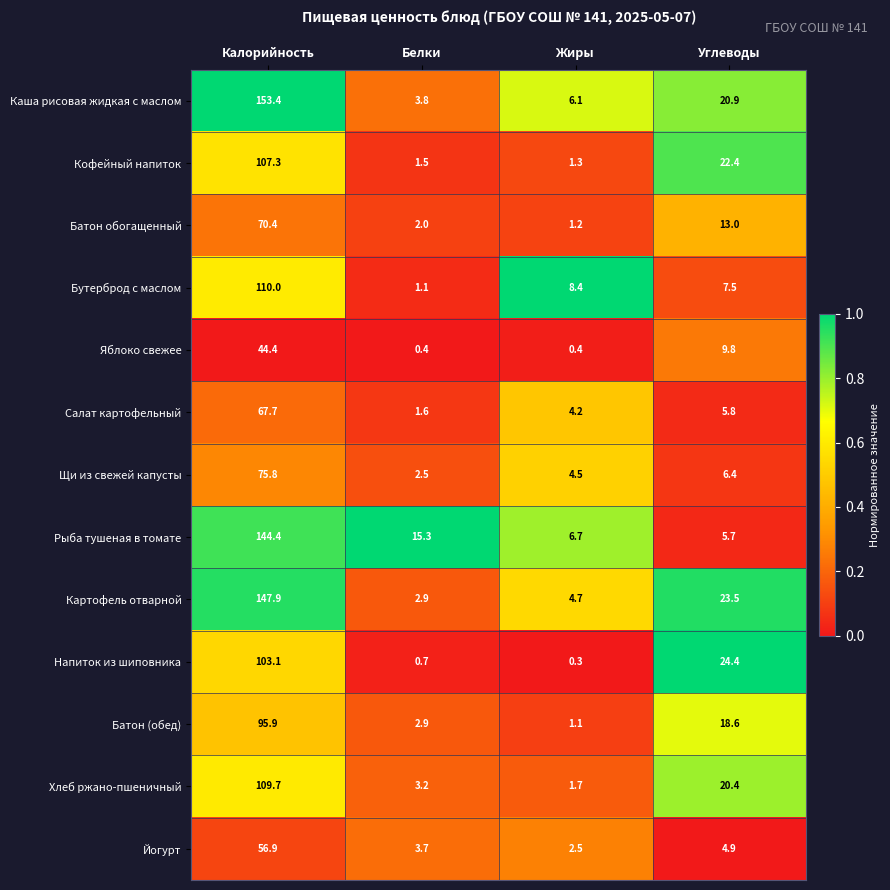

What is the difference between the maximum and minimum values in the Яблоко свежее series?

44.0